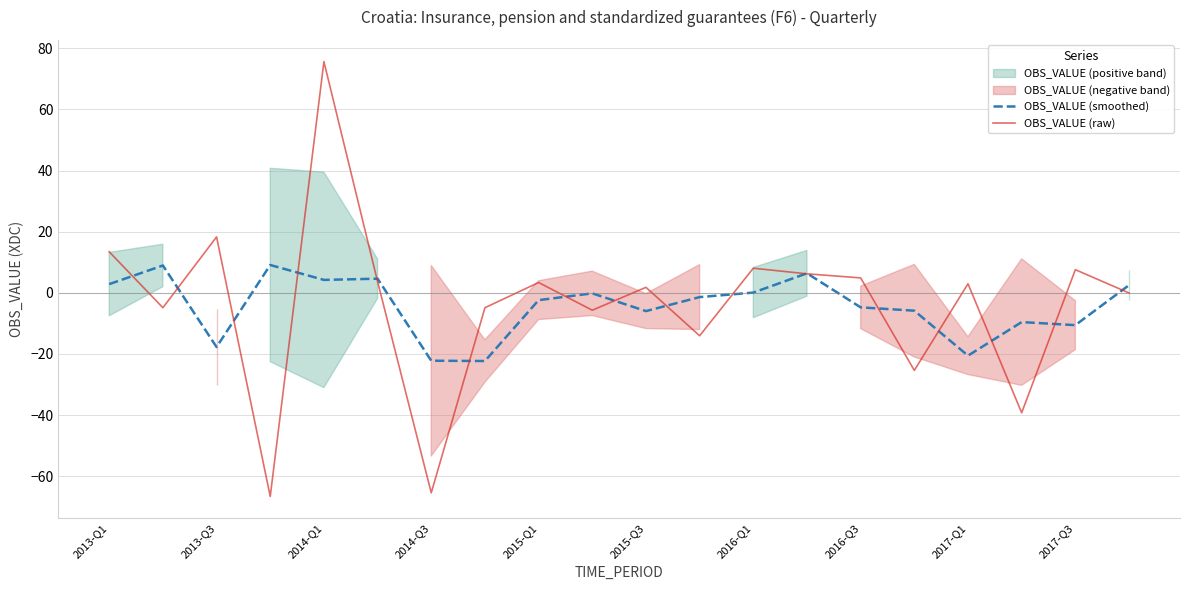

What is the minimum value for OBS_VALUE (smoothed)?

-22.3